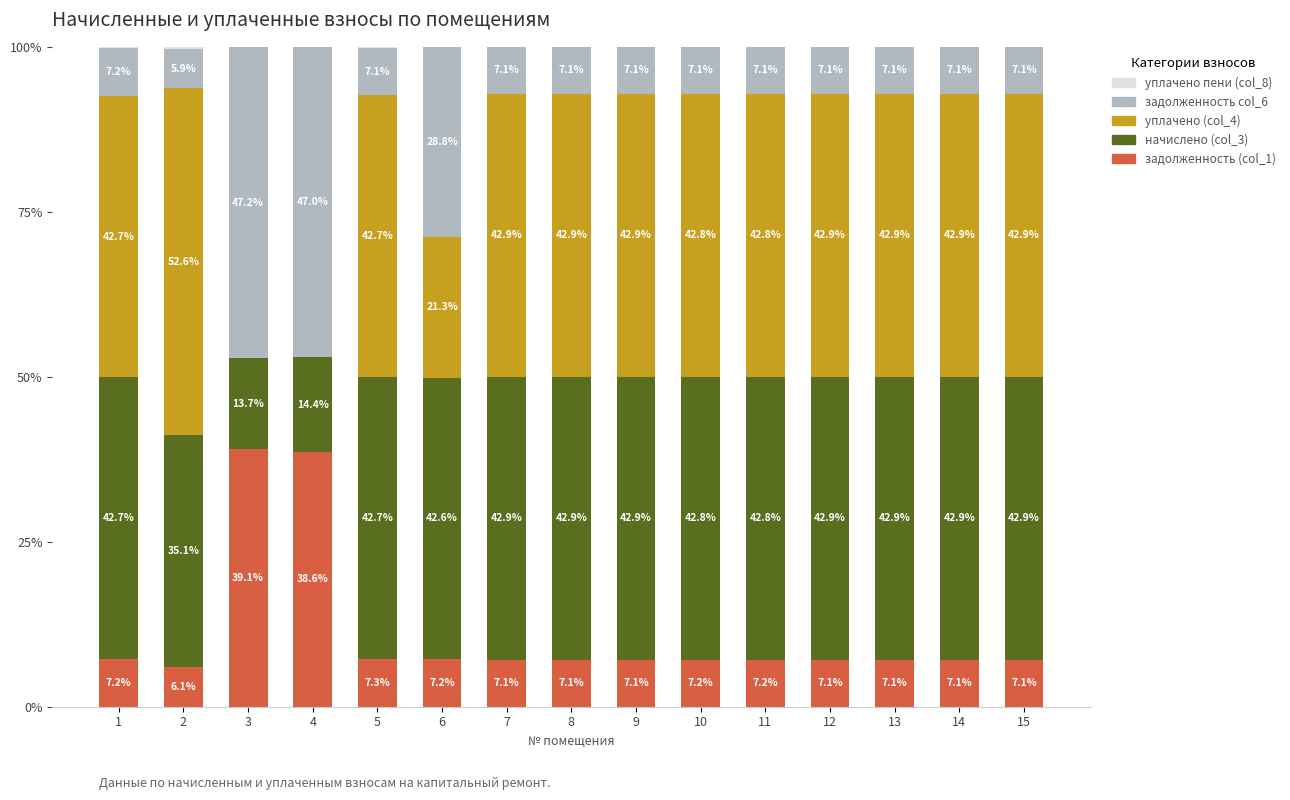

What is the total value across all series at 15?

100.0